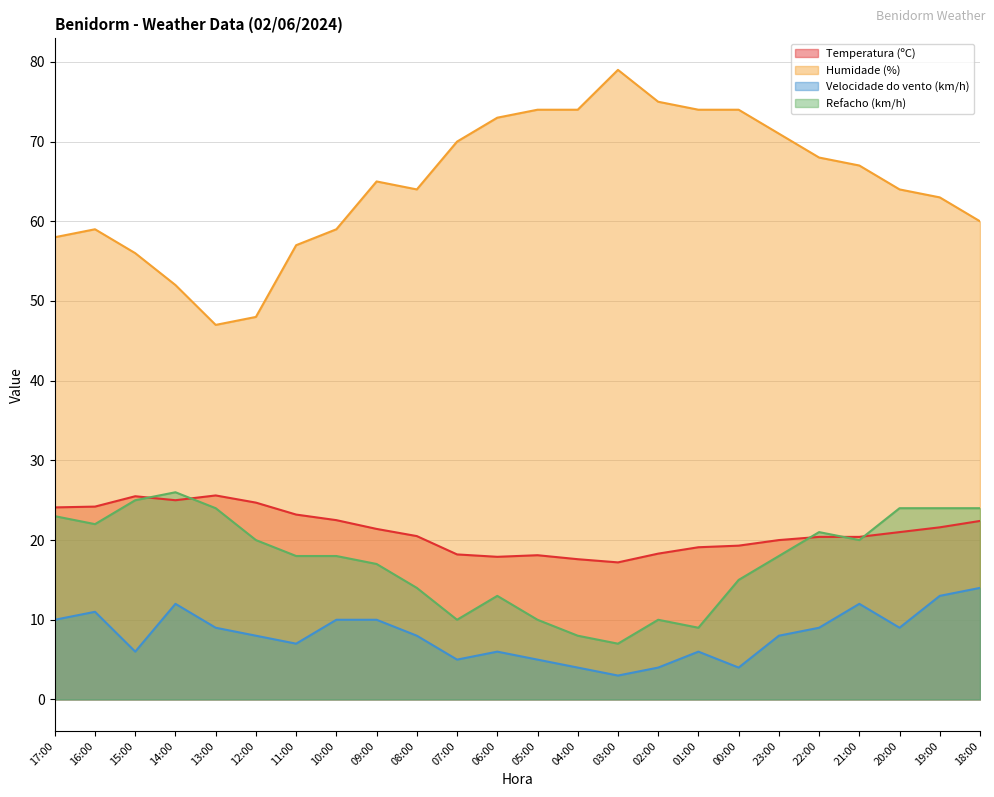

How many intersections are there between Temperatura (ºC) and Refacho (km/h)?

5